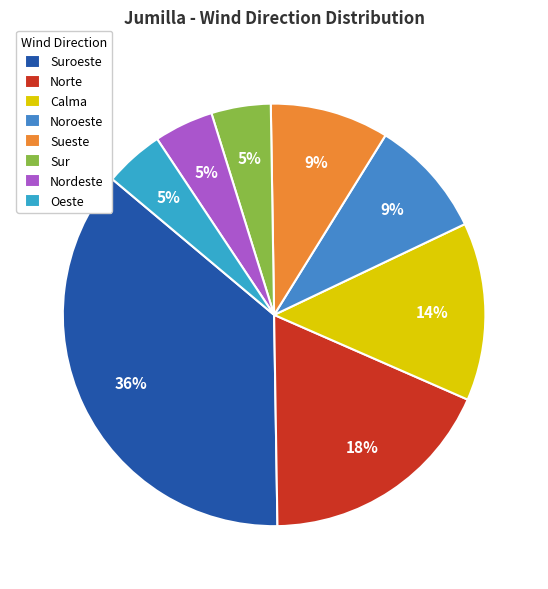

Combined, do Suroeste and Nordeste account for over 50%?

No